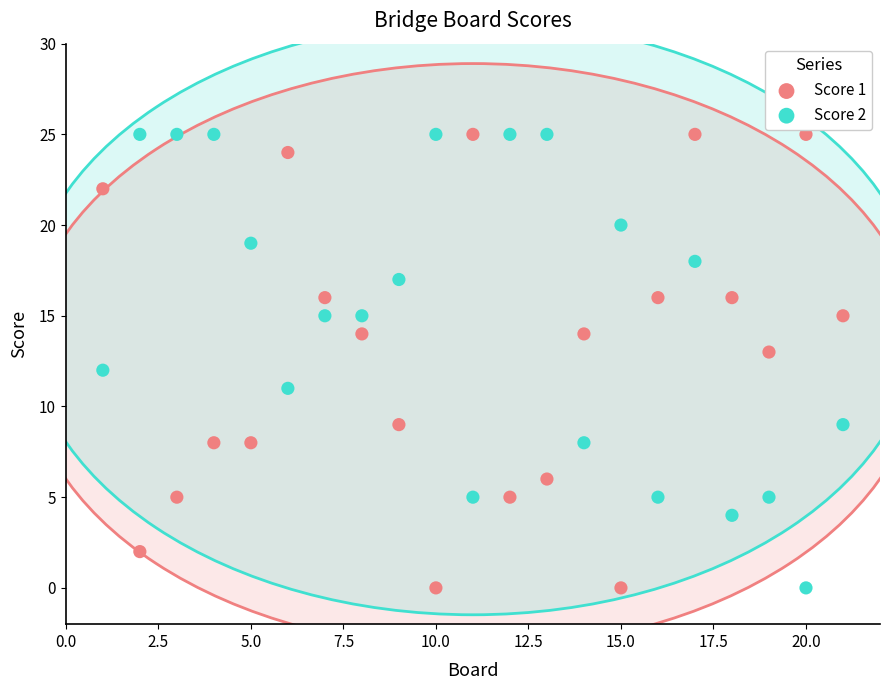

What is the X range (max minus min) for the scatter plot?

20